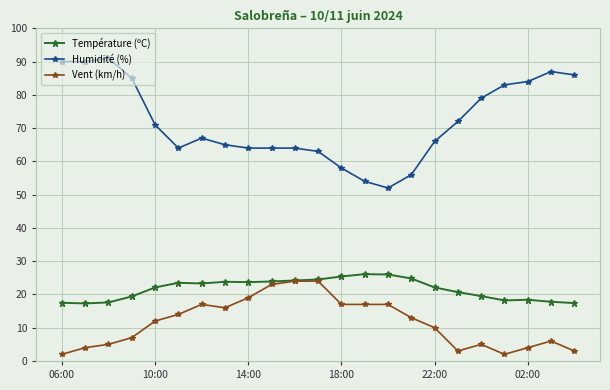

List the series in order of their overall mean, highest first.

Humidité (%), Température (ºC), Vent (km/h)